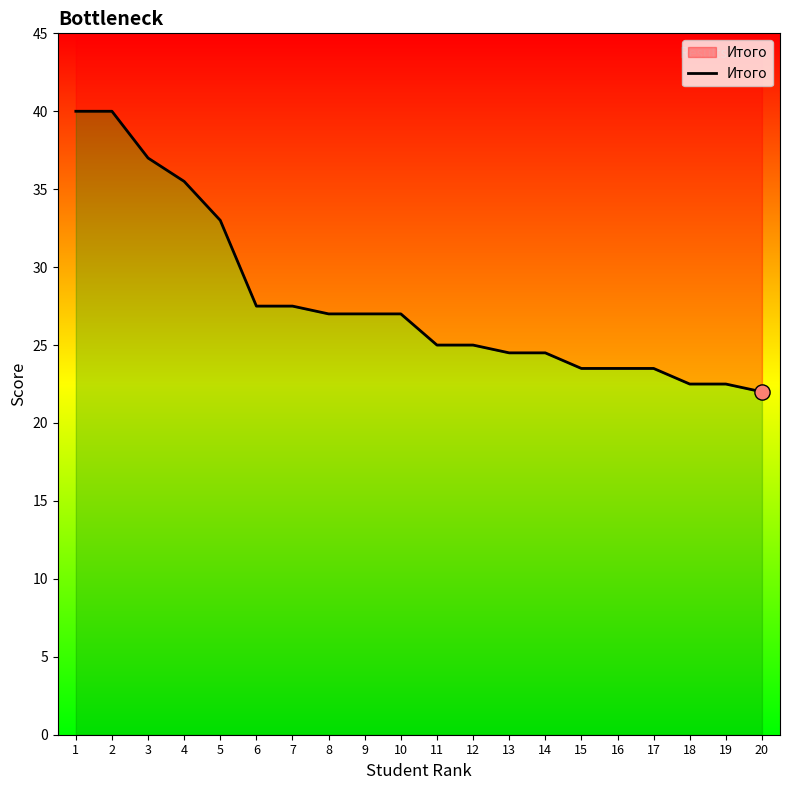

Approximately how many times larger is the value at 13 compared to 15?

1.0